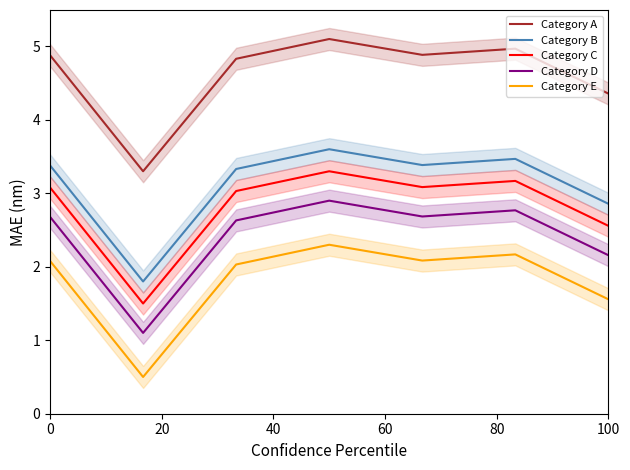

What is the lowest value of the Category D series?

1.1